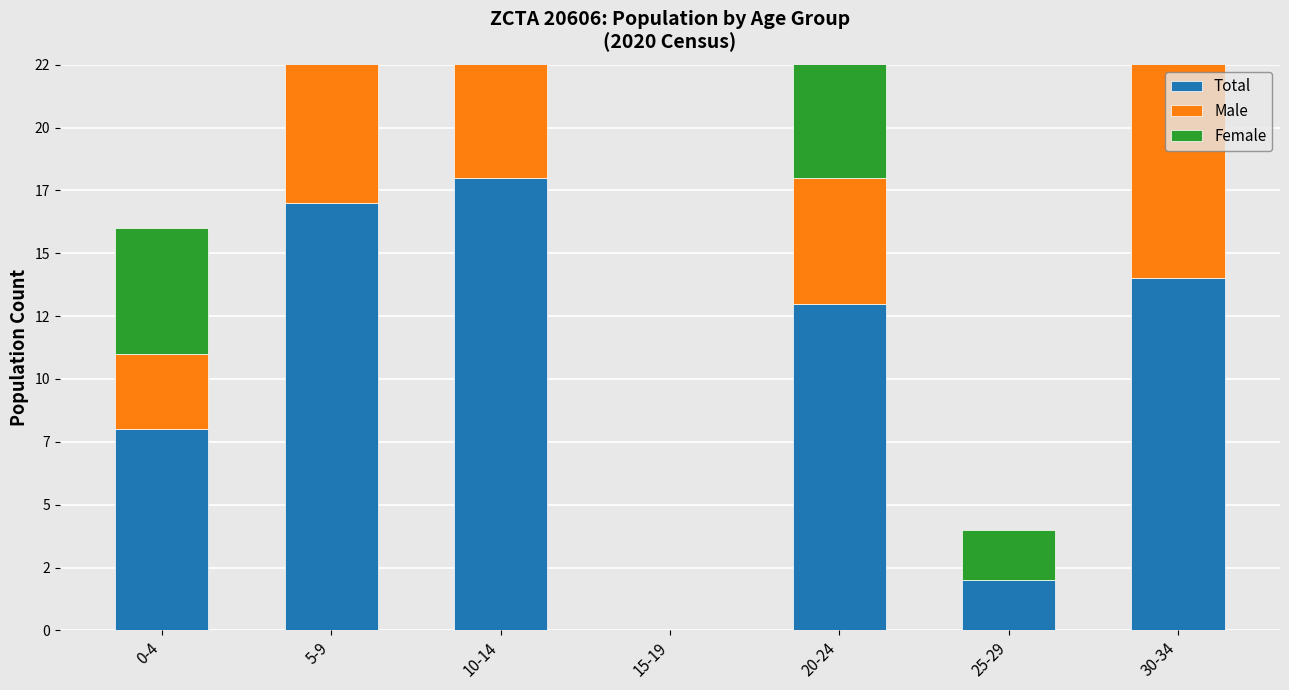

Between 25-29 and 10-14, which is larger?

10-14